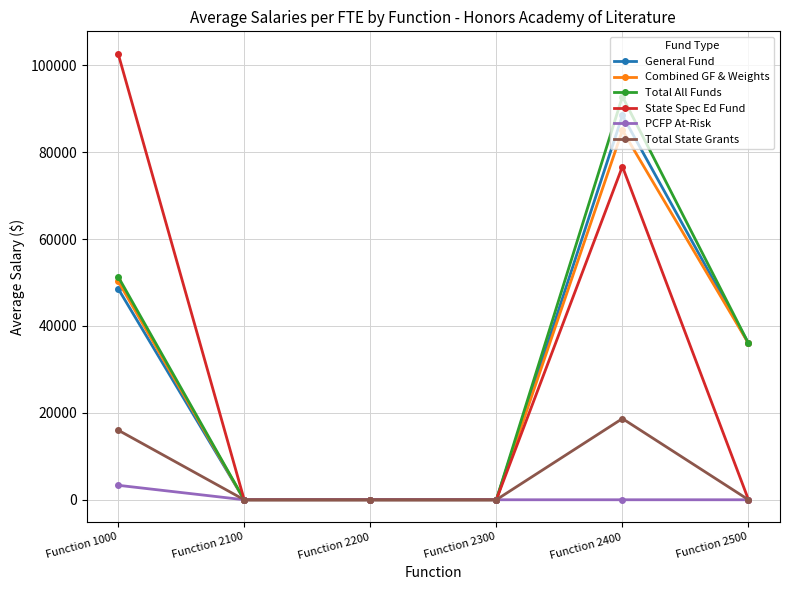

Which series changed the most between Function 2200 and Function 2400?

Total All Funds